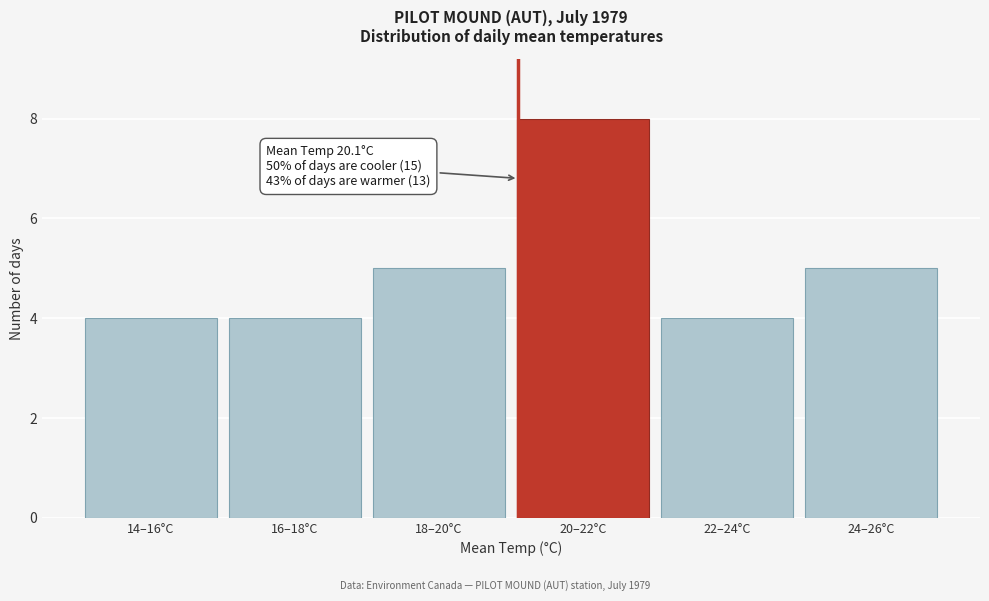

Reading left to right, what are all the values shown in this chart?

14–16°C=4	16–18°C=4	18–20°C=5	20–22°C=8	22–24°C=4	24–26°C=5